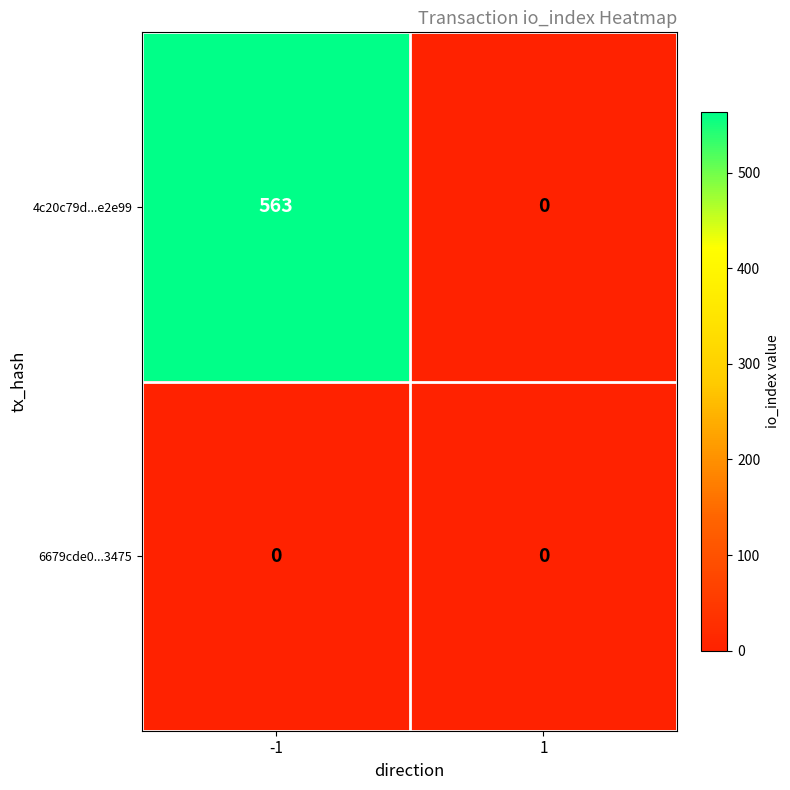

Between -1 and 1, which series saw the biggest shift?

4c20c79d...e2e99